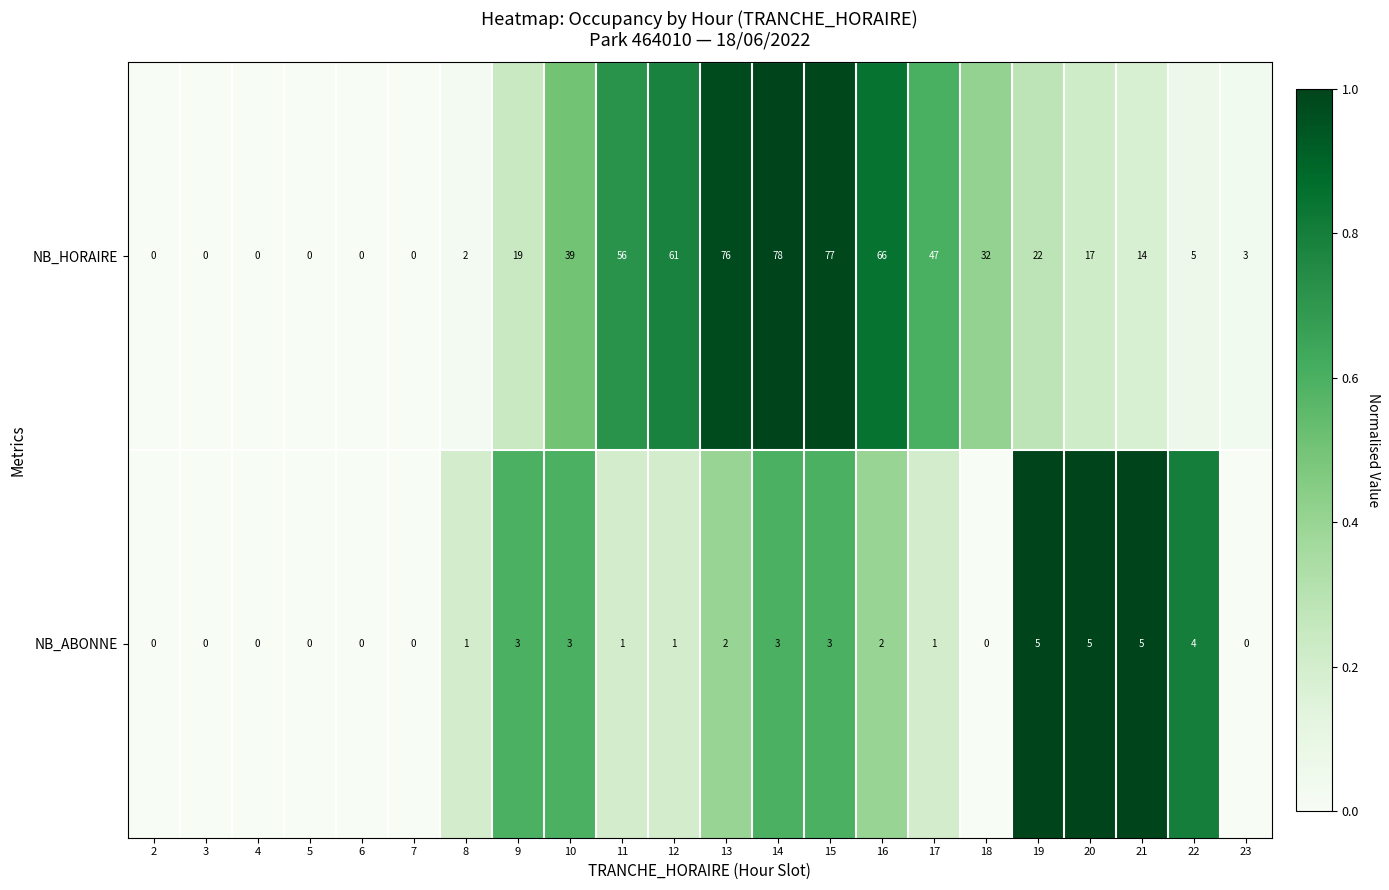

Rank the series by their average value, from lowest to highest.

NB_ABONNE, NB_HORAIRE